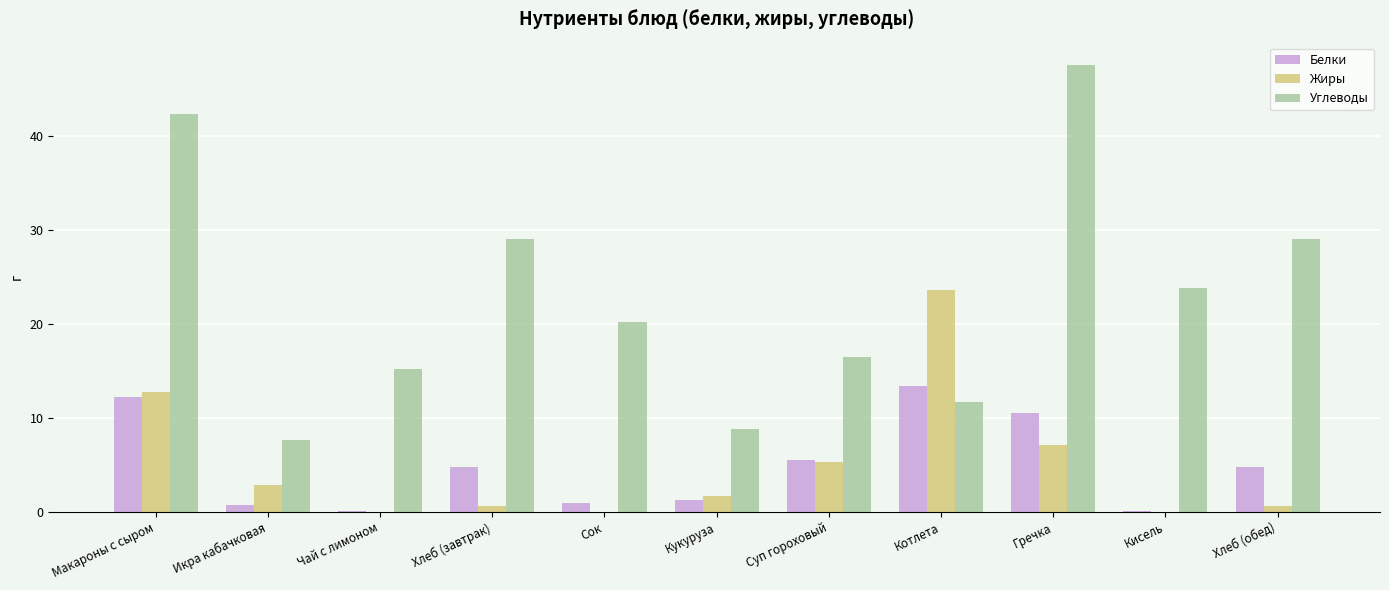

Where is Жиры nearest to the value 11?

Макароны с сыром